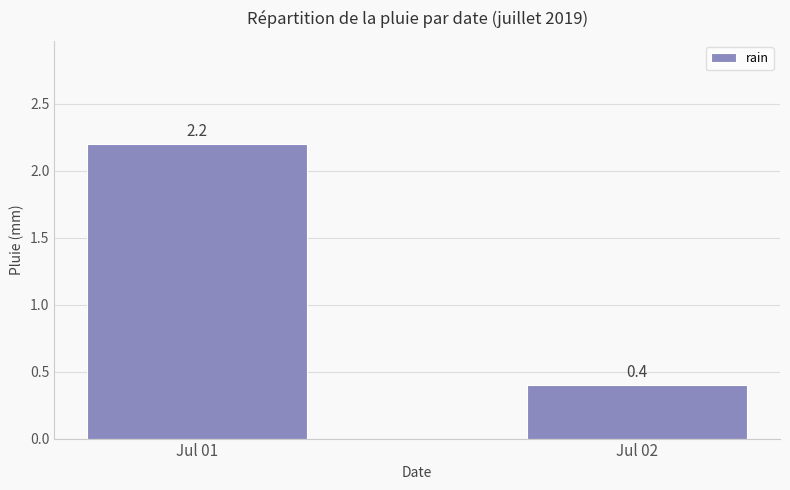

Reading right to left, extract all data points from this chart.

Jul 02=0.4	Jul 01=2.2